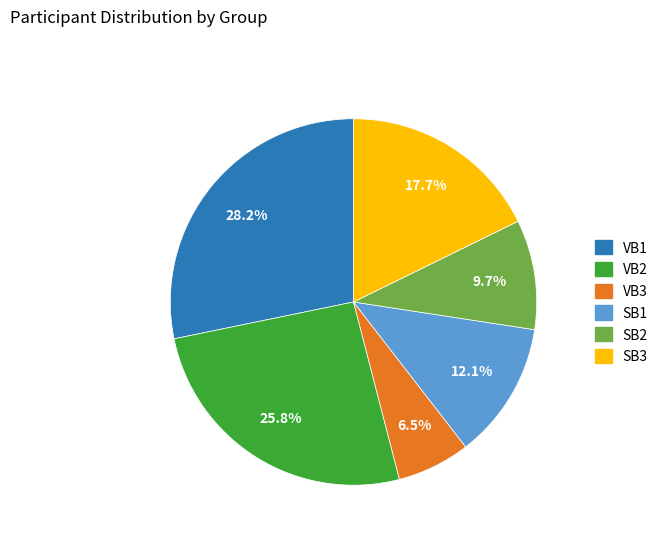

Count the number of slices in the pie.

6